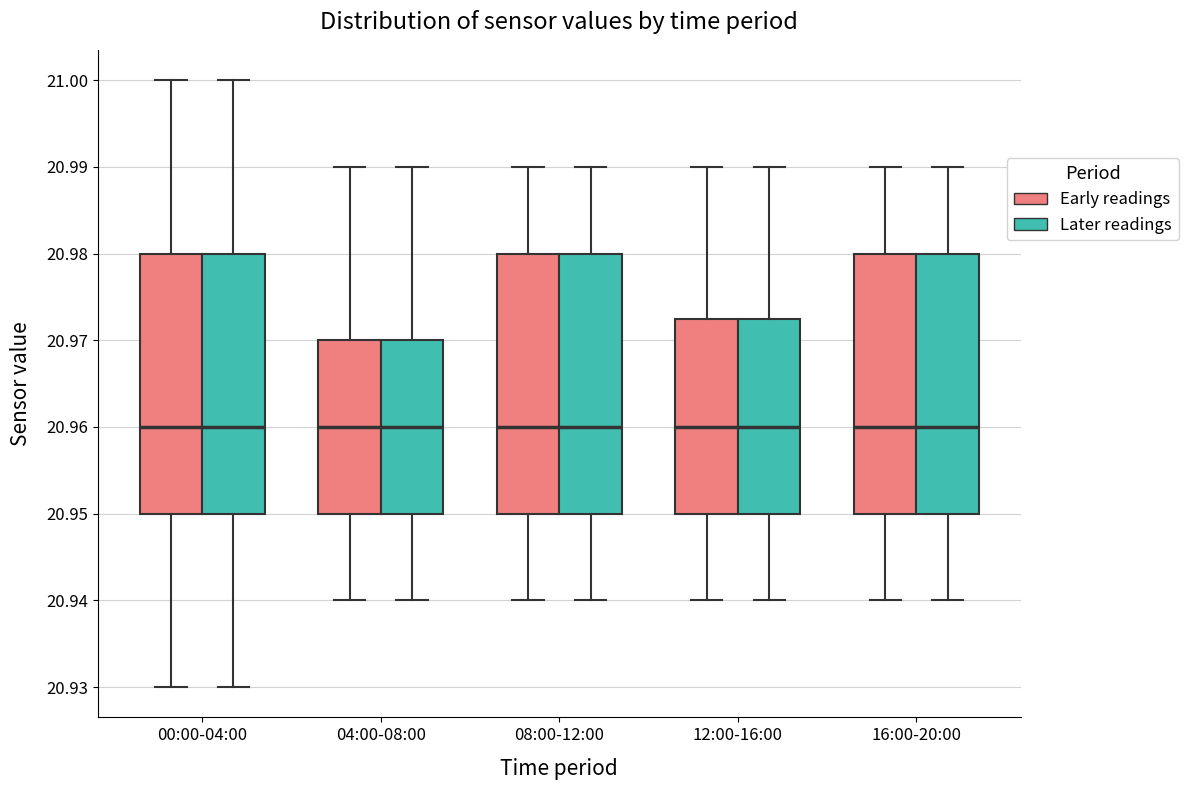

Where is the upper edge of the box for 04:00-08:00 (Later readings) on the y-axis? The values are not printed on the chart, so give them approximately, as read against the axis.

20.970